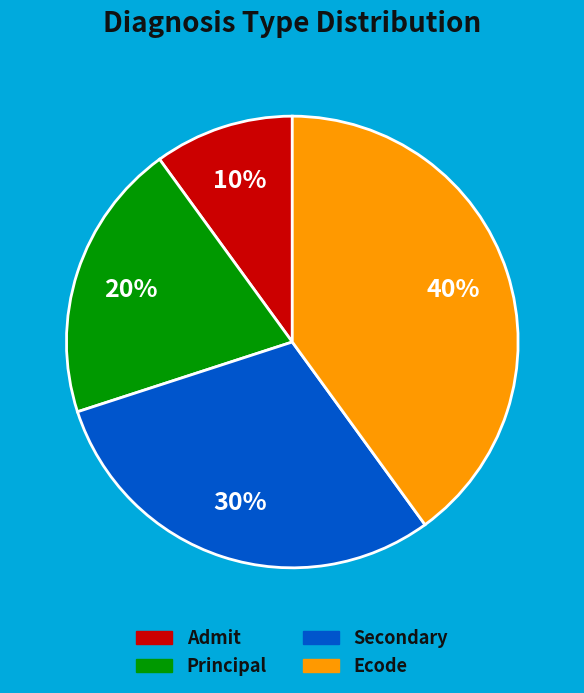

Is the sum of Ecode and Secondary greater than half?

Yes